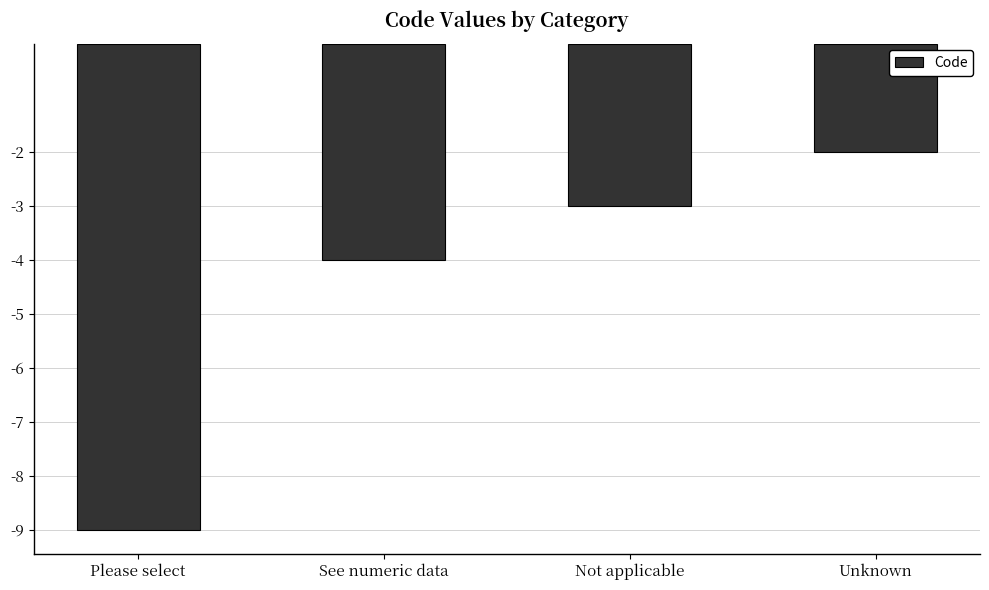

Reading left to right, transcribe all the data shown in this chart.

Please select=-9	See numeric data=-4	Not applicable=-3	Unknown=-2